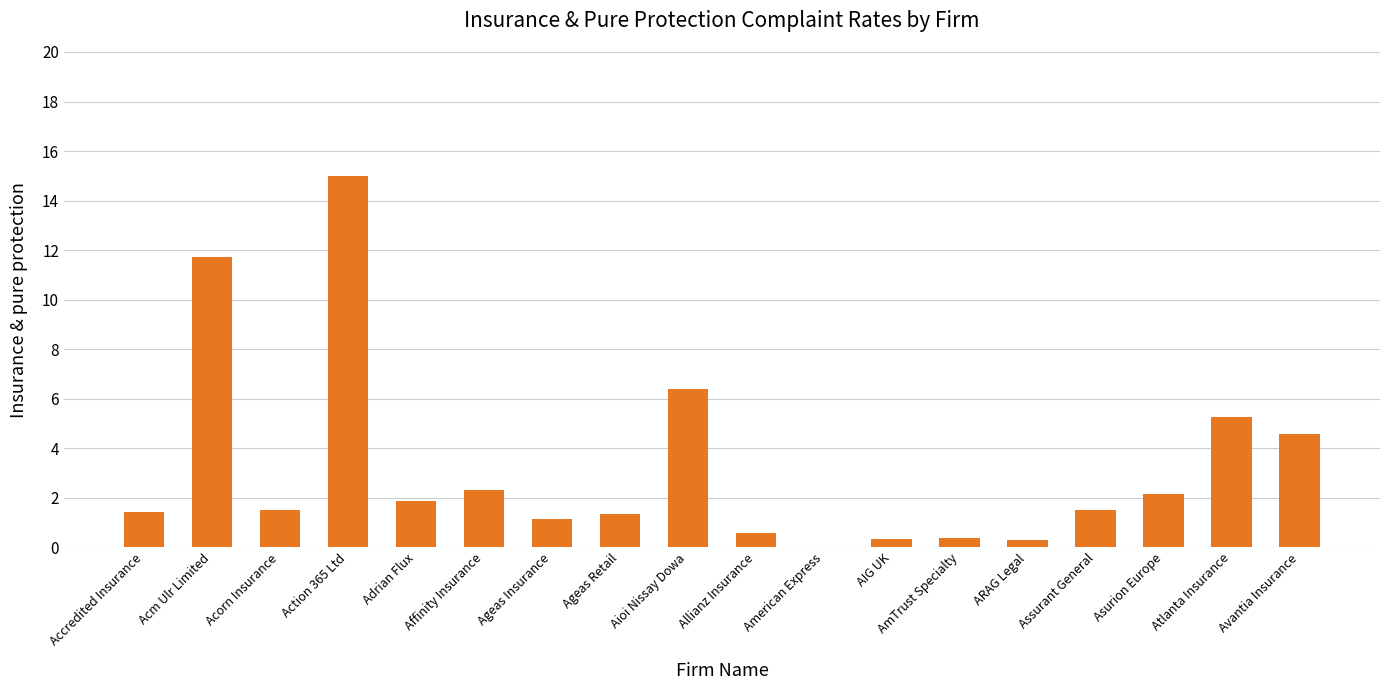

What is the maximum value shown in the chart?

15.0